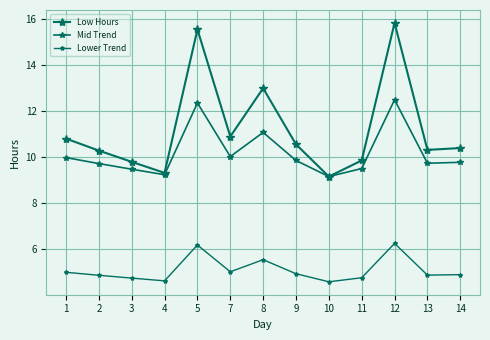

Is this an area chart (filled region under the line)?

No